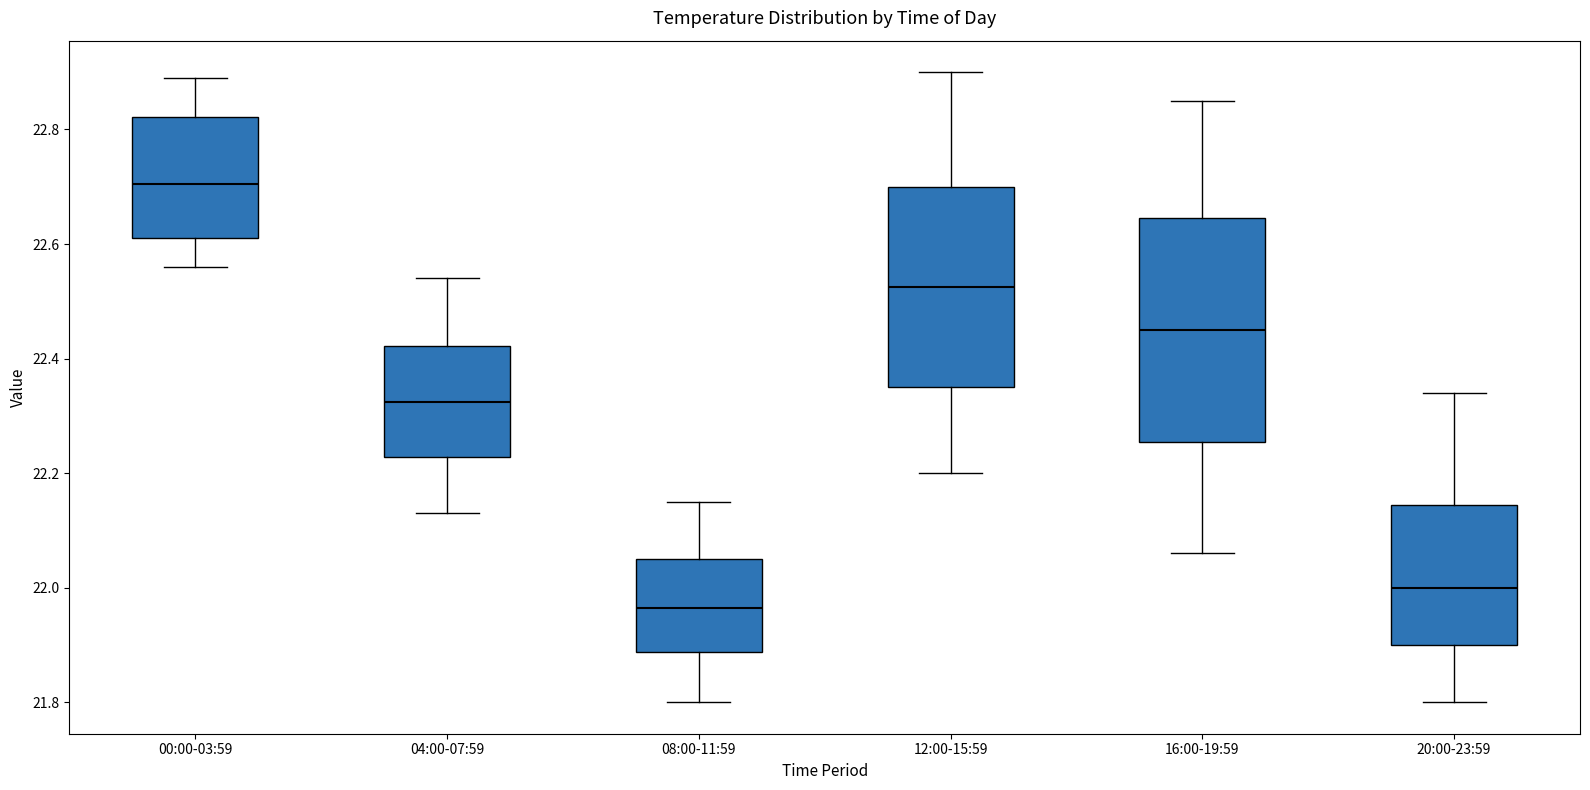

Which box is the tallest, from its lower edge to its upper edge?

16:00-19:59